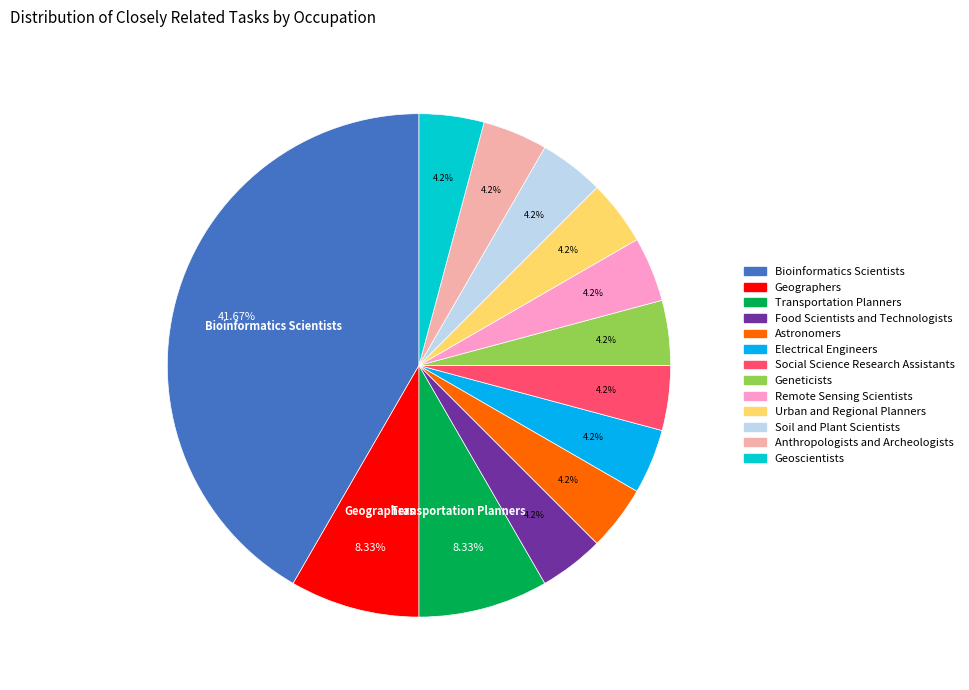

To the nearest percent, what is the combined percentage of Geoscientists and Social Science Research Assistants?

8%